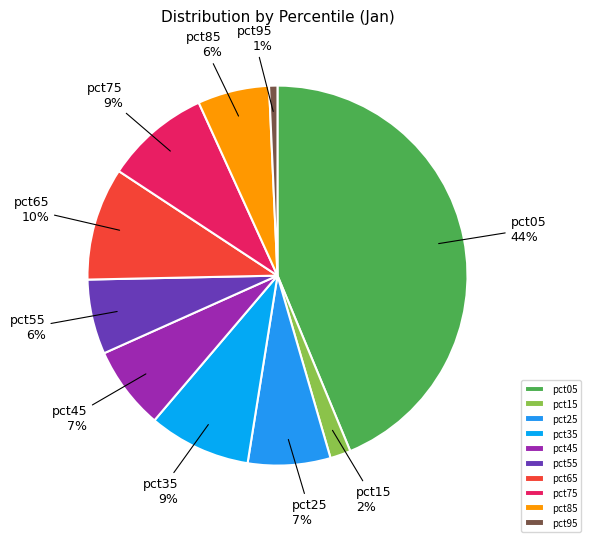

To the nearest percent, what percentage of the pie is pct35?

9%